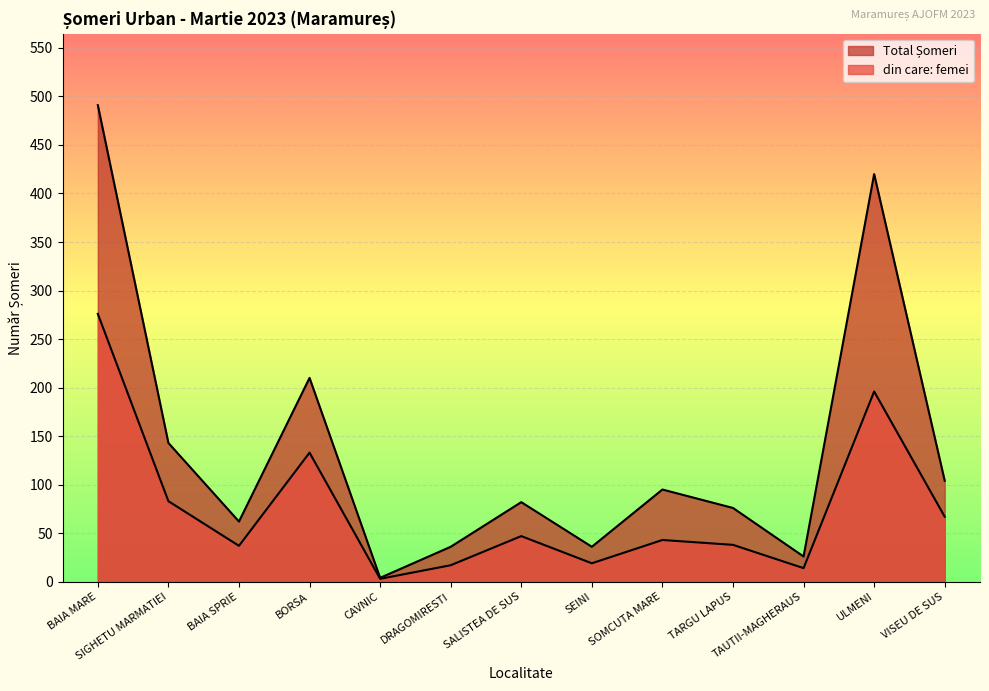

Reading right to left, transcribe all the data shown in this chart.

Total Șomeri: 104	420	26	76	95	36	82	36	4	210	62	143	491
din care: femei: 67	196	14	38	43	19	47	17	3	133	37	83	276